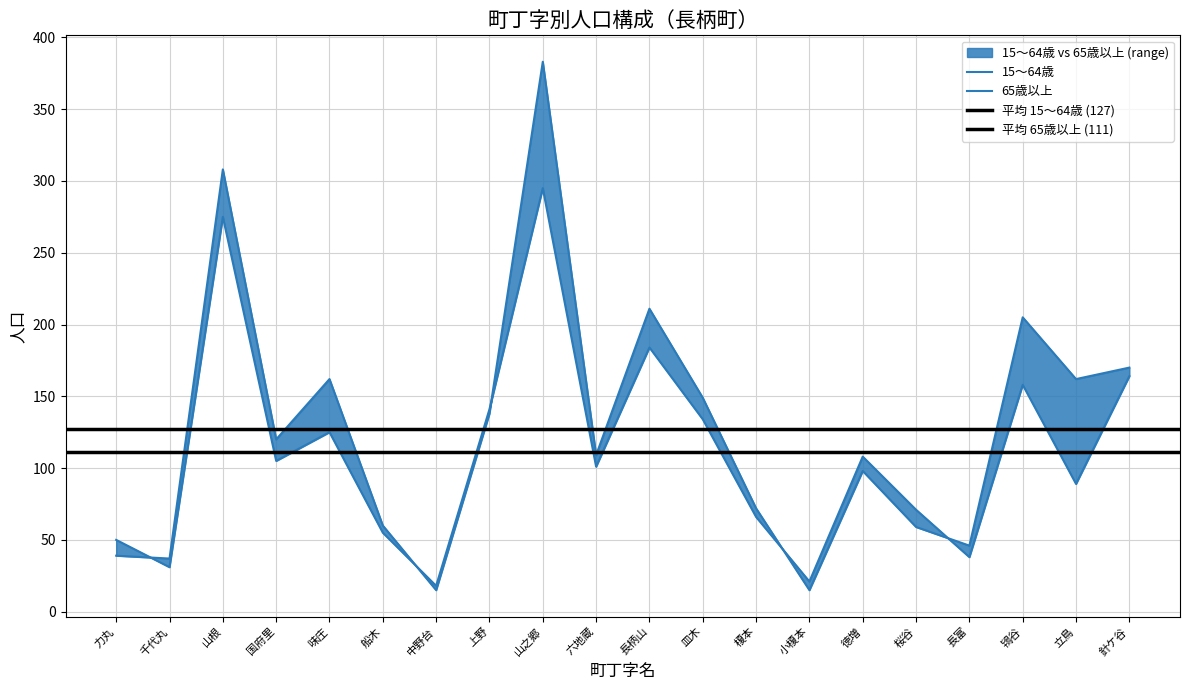

At how many categories does at least one series exceed 3?

20